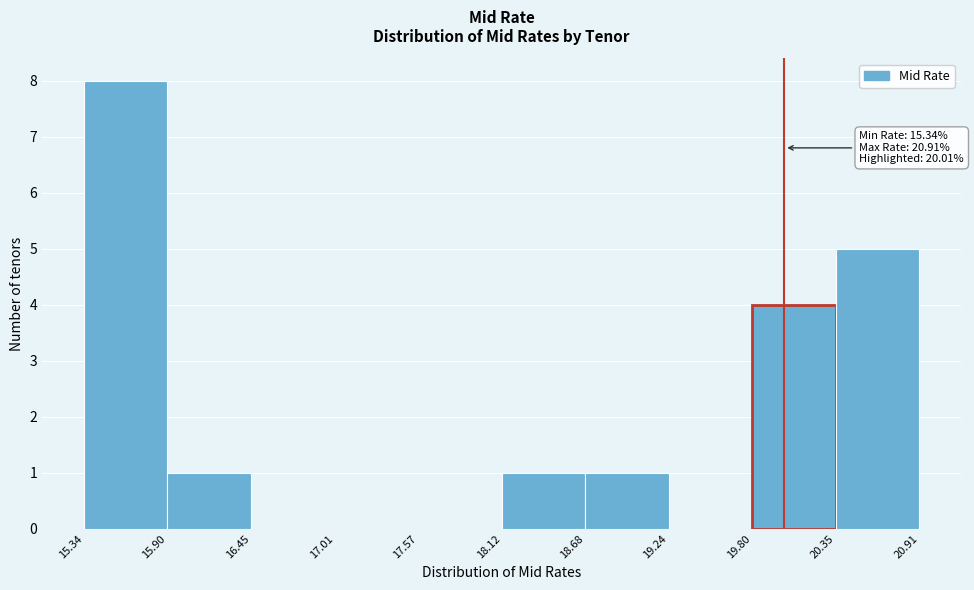

Over which range of the x-axis is the bar tallest?

15.34 to 15.90